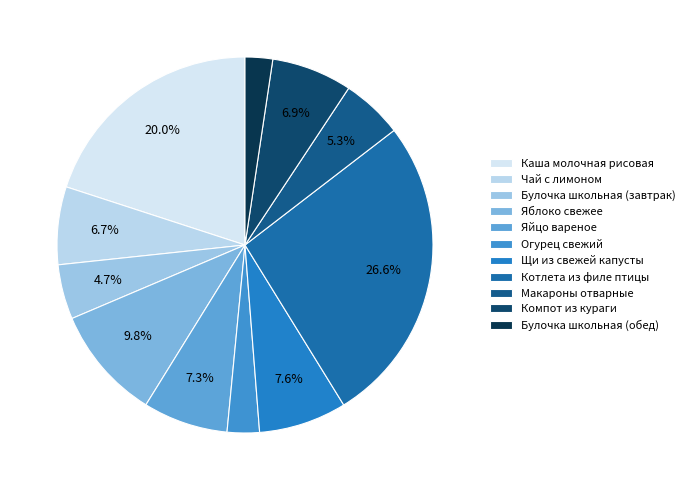

Which slice is the largest?

Котлета из филе птицы